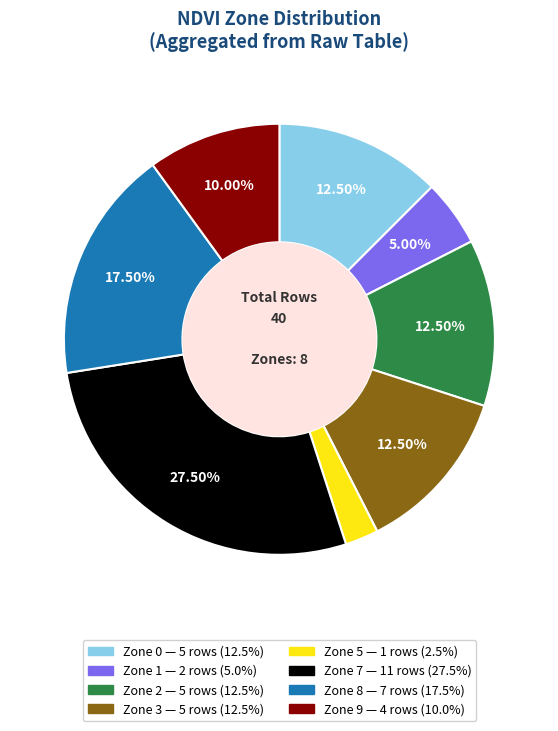

How many segments does this pie chart have?

8